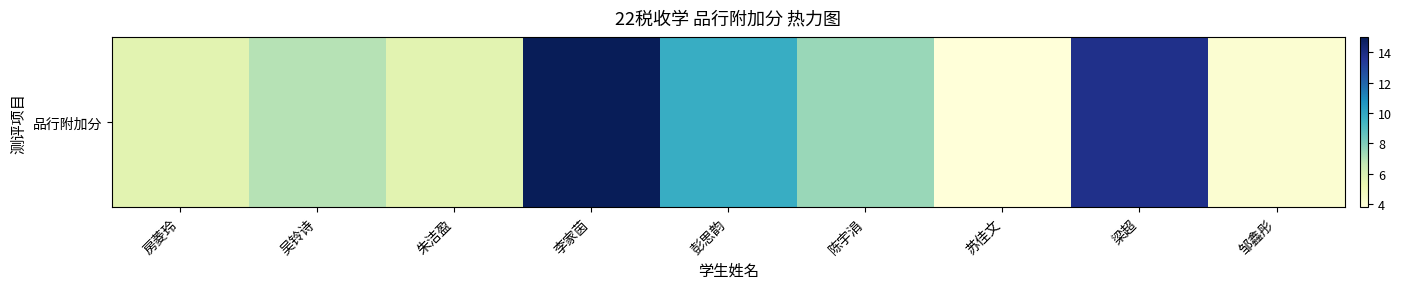

How many distinct data groups are displayed?

1